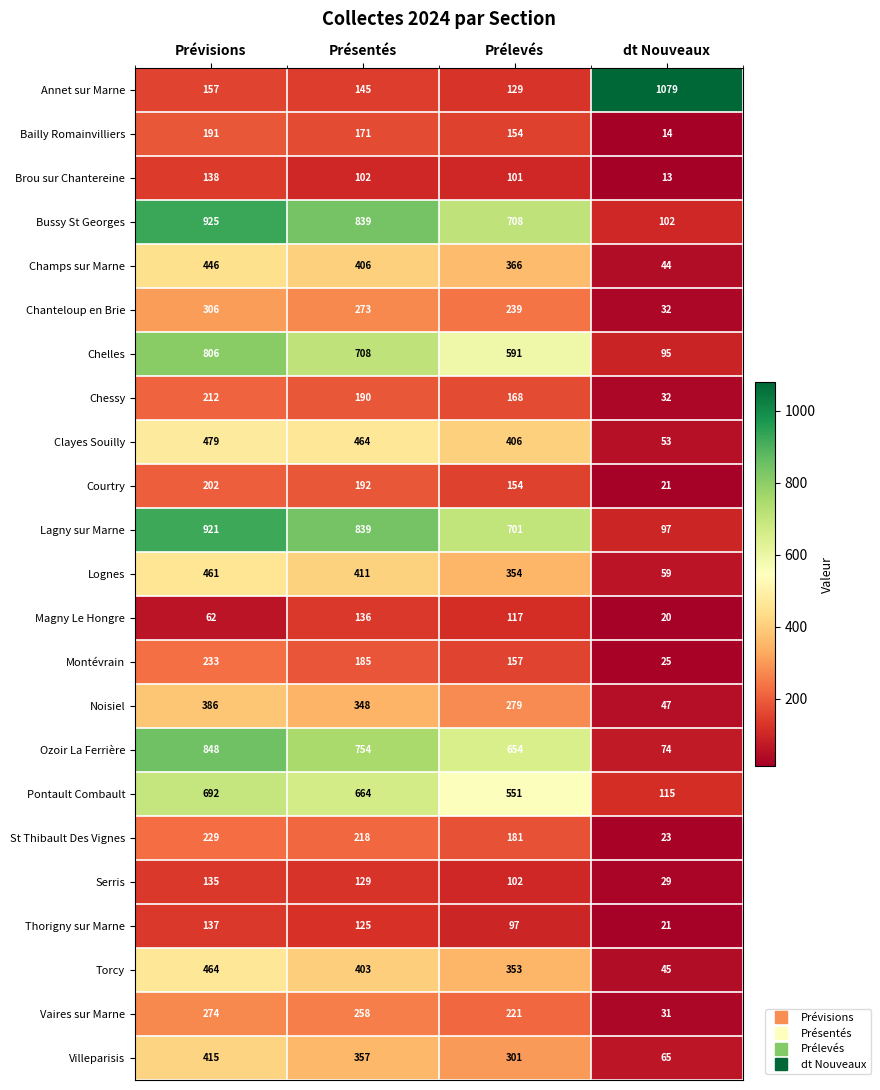

How many series are shown in this chart?

23